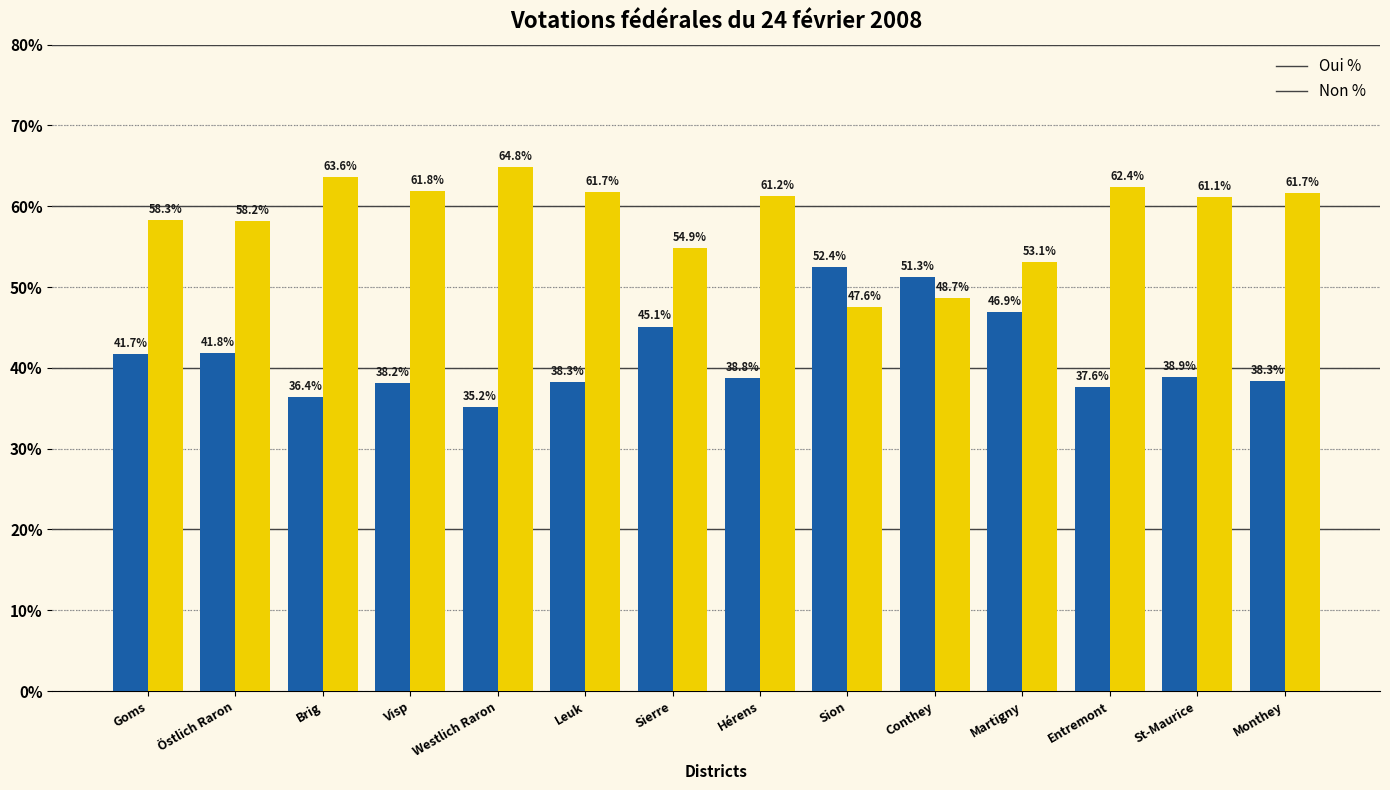

What is the minimum value shown in the chart?

35.2